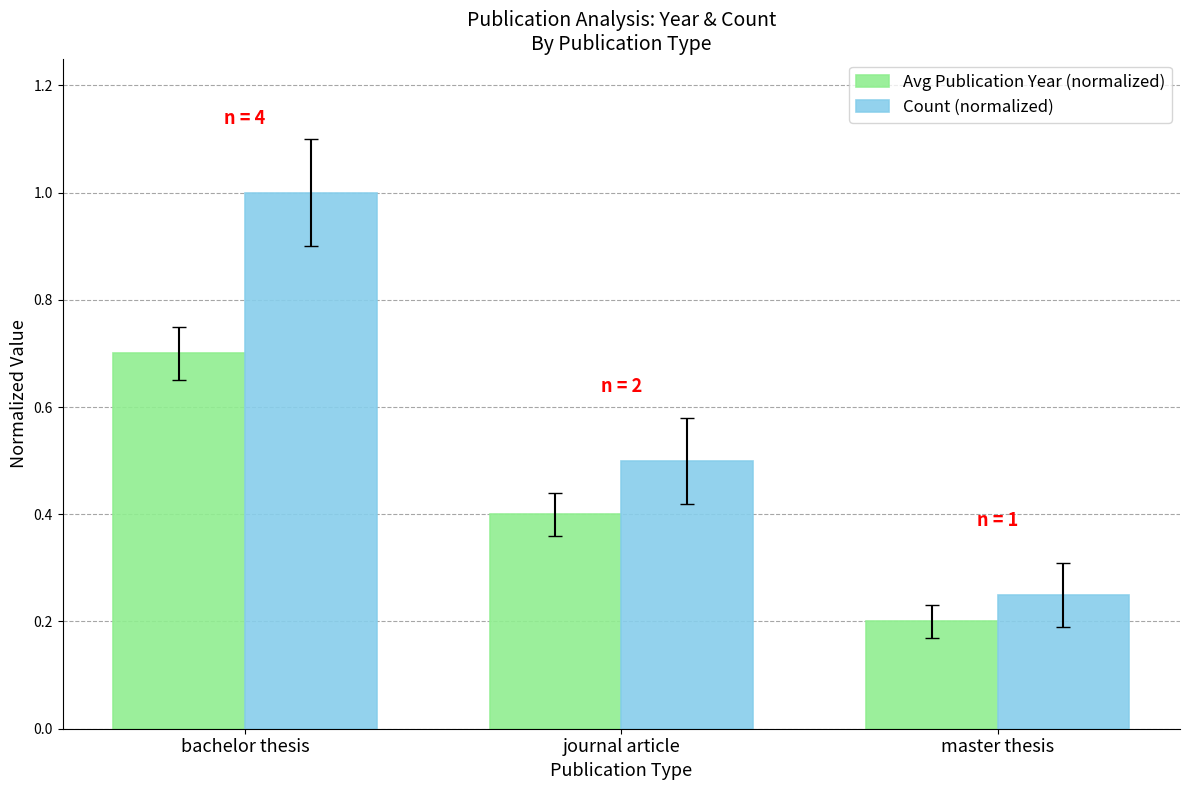

What is the value of the Count (normalized) bar at the 2nd from the left?

0.5